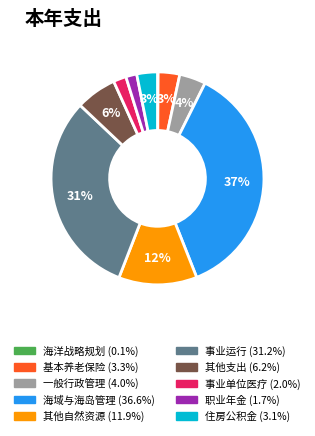

To the nearest percent, what is the difference between the largest and smallest slice percentages?

37%